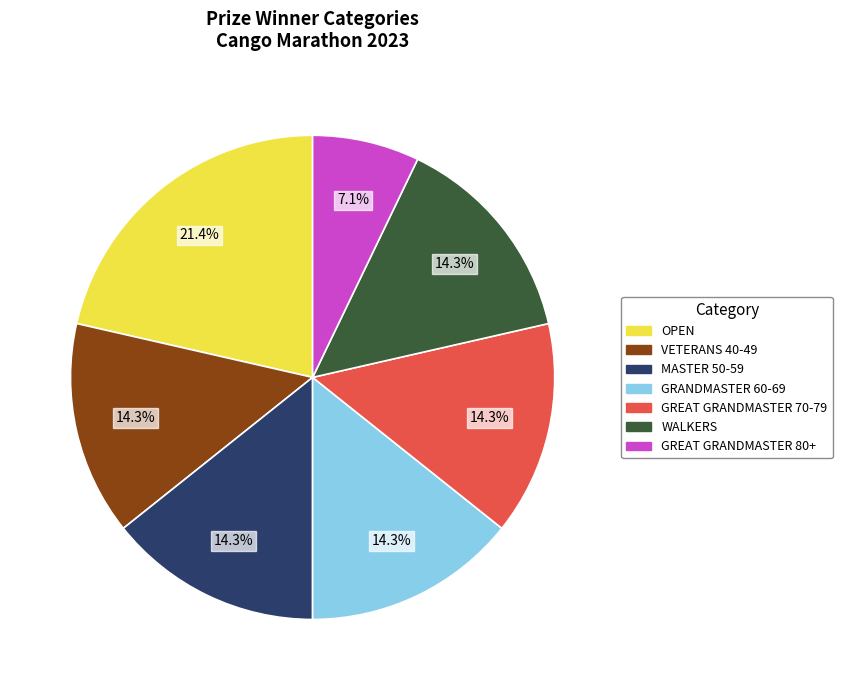

To the nearest percent, what percentage of the pie is WALKERS?

14%